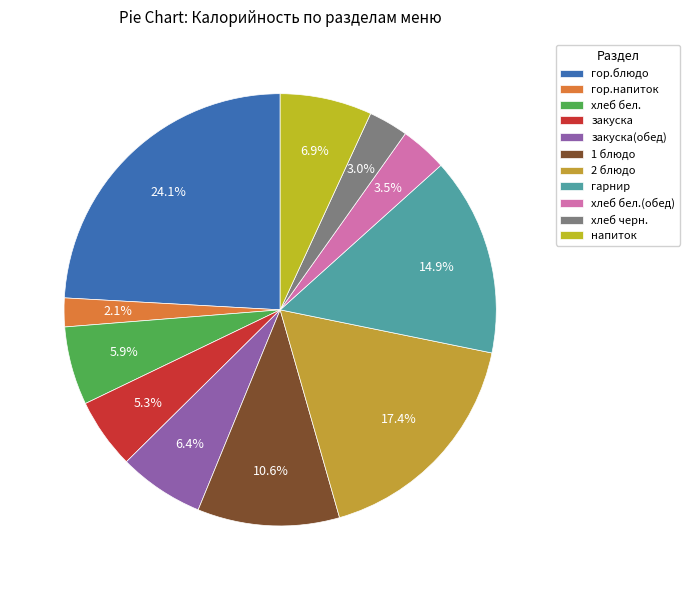

Rank the categories by value from lowest to highest.

гор.напиток, хлеб черн., хлеб бел.(обед), закуска, хлеб бел., закуска(обед), напиток, 1 блюдо, гарнир, 2 блюдо, гор.блюдо